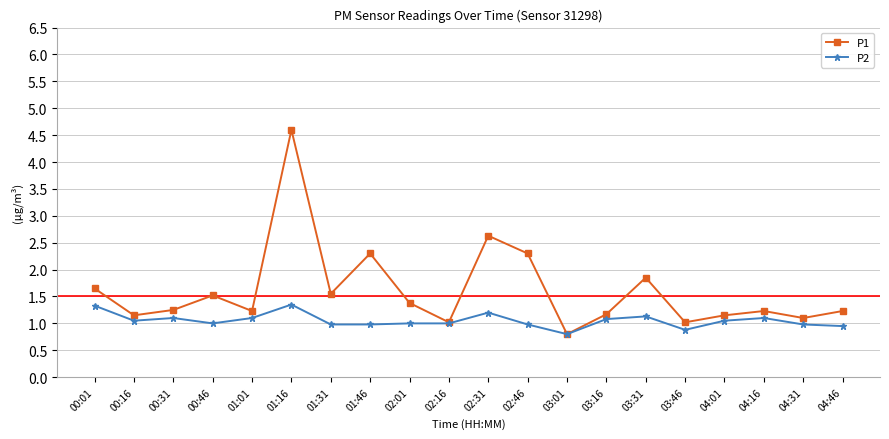

Is it true that P2 equals 0.8 at 03:01?

True